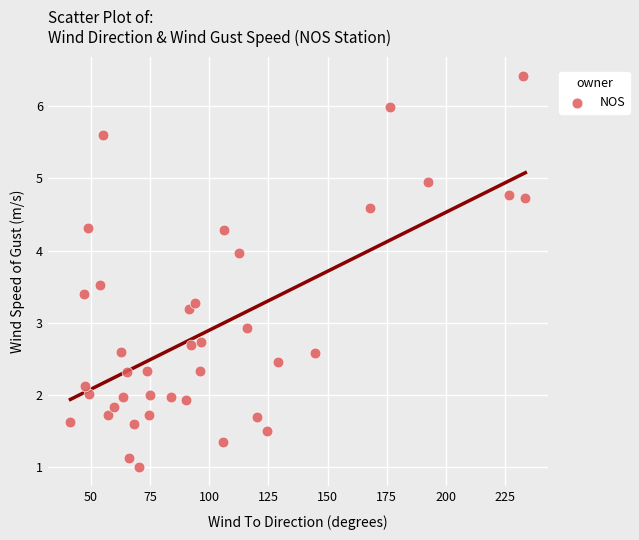

What is the range of X values (max minus min)?

192.3